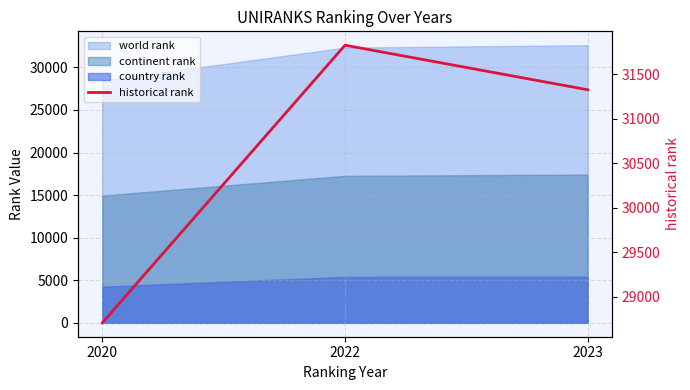

What is the change in value from 2020 to 2022?

+3126.0